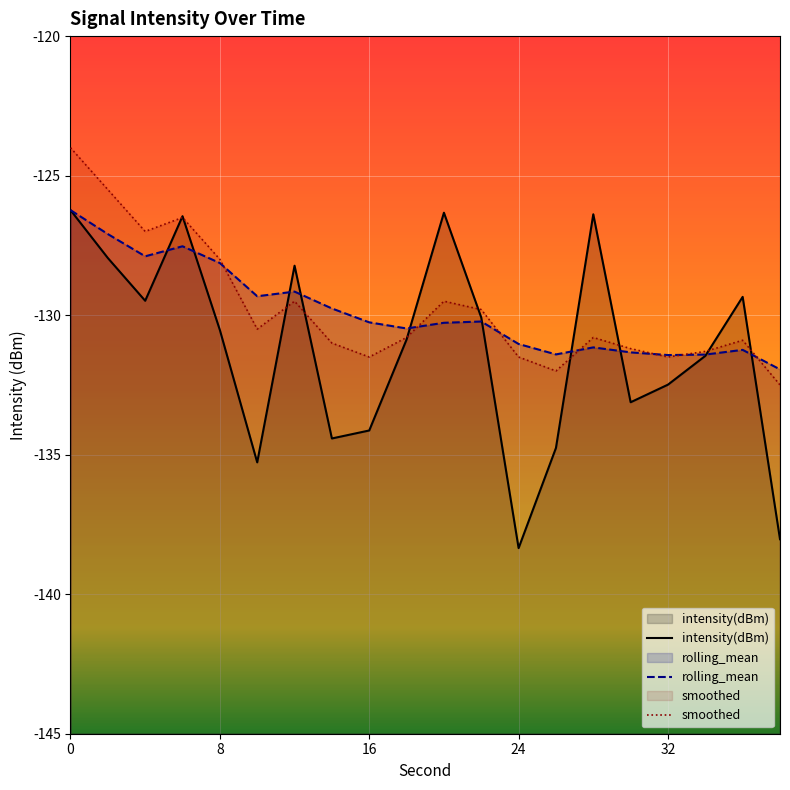

What is the difference between the rolling_mean values at 24 and 34?

0.4